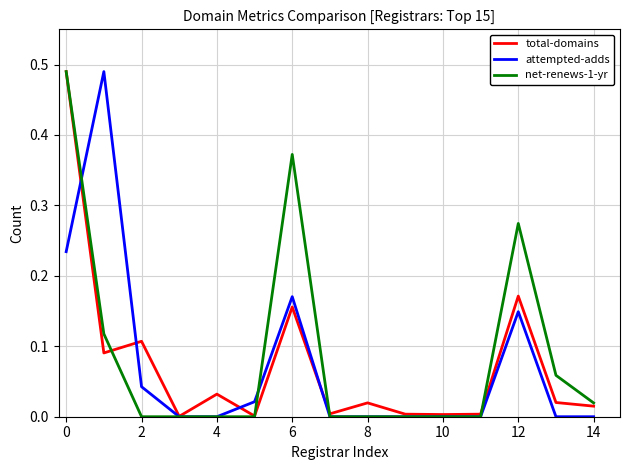

What is the label of the 2nd point from the right?

13